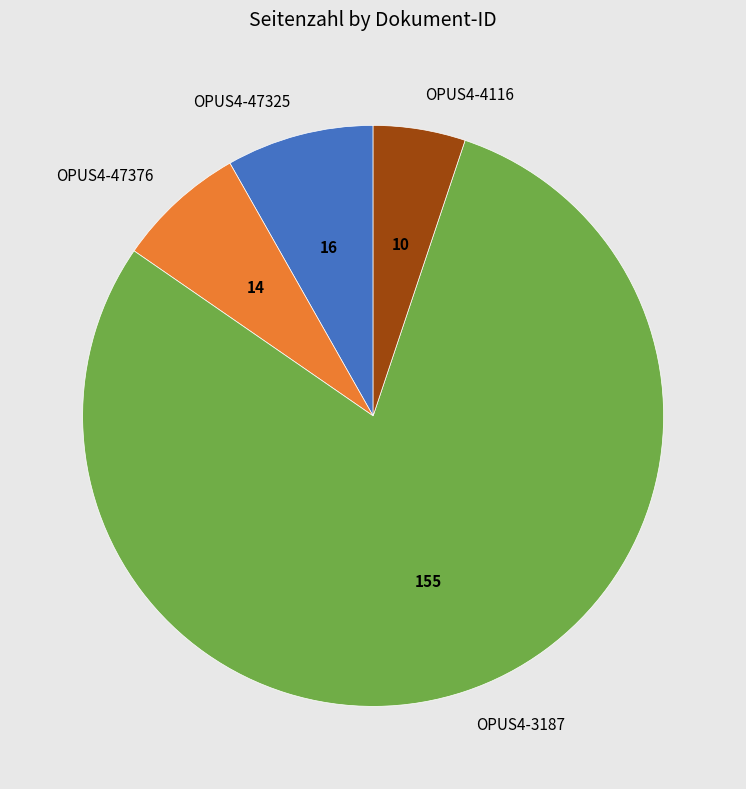

Is OPUS4-4116 the majority of the pie?

No